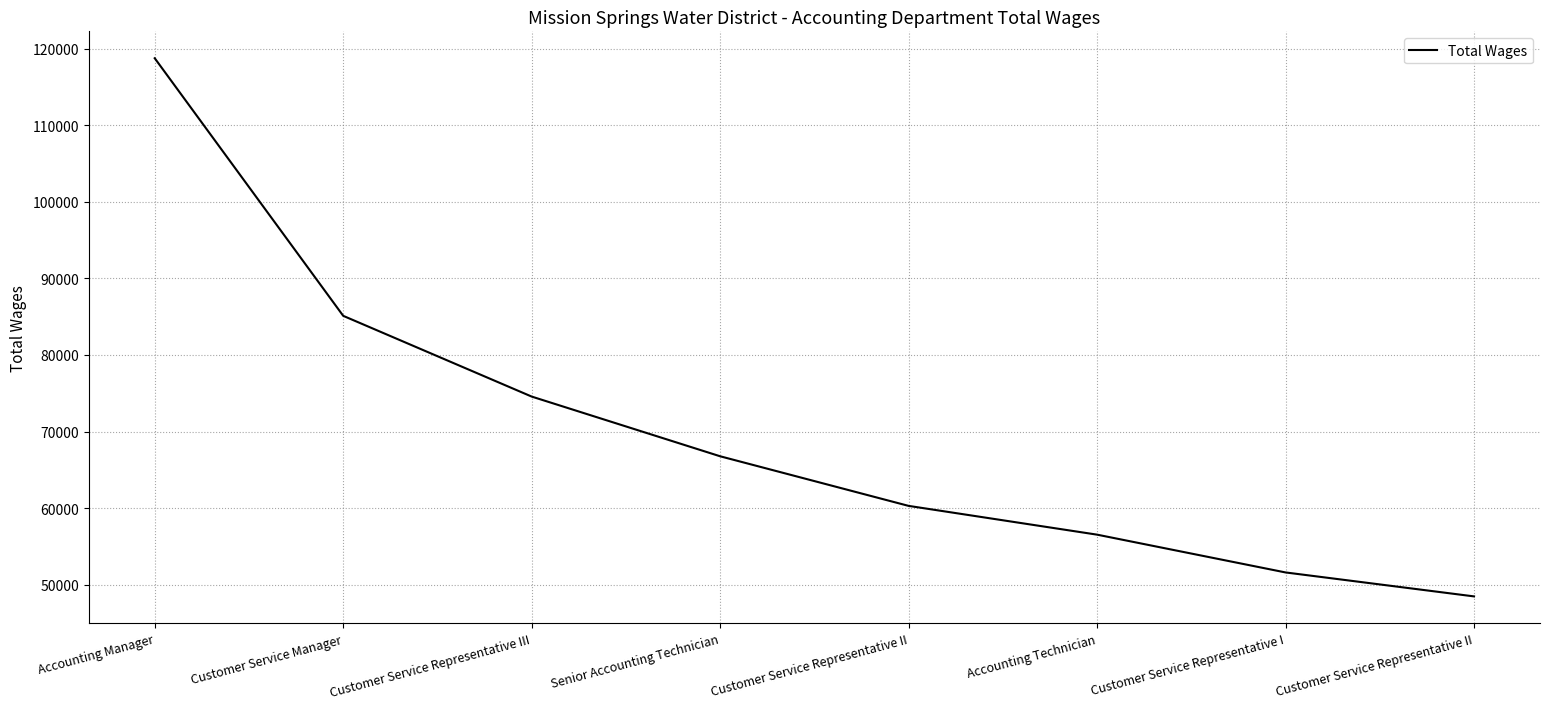

What is the sum of all values?

562049